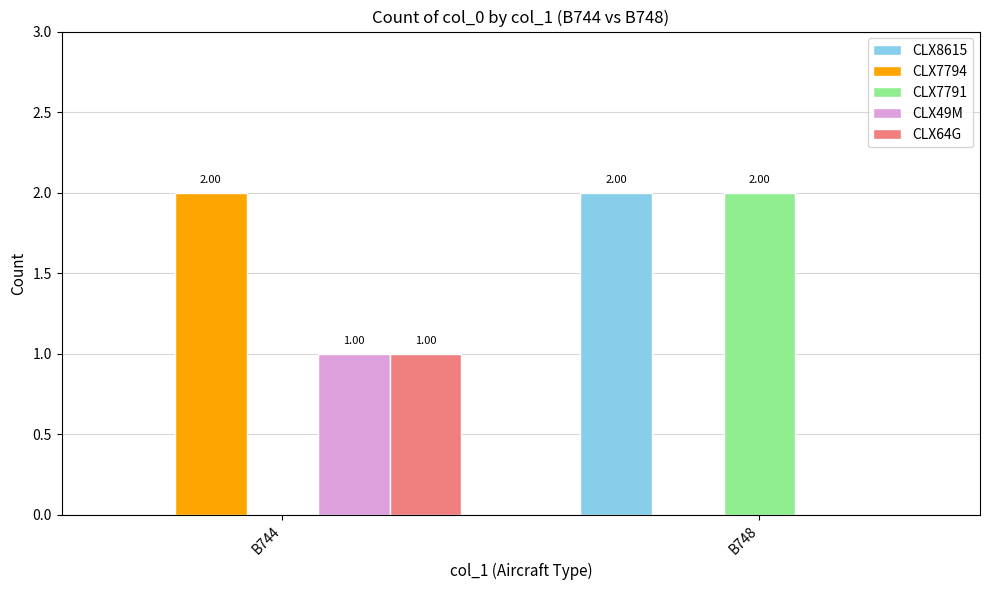

Reading left to right, what are all the values shown in this chart?

CLX8615: 0	2
CLX7794: 2	0
CLX7791: 0	2
CLX49M: 1	0
CLX64G: 1	0